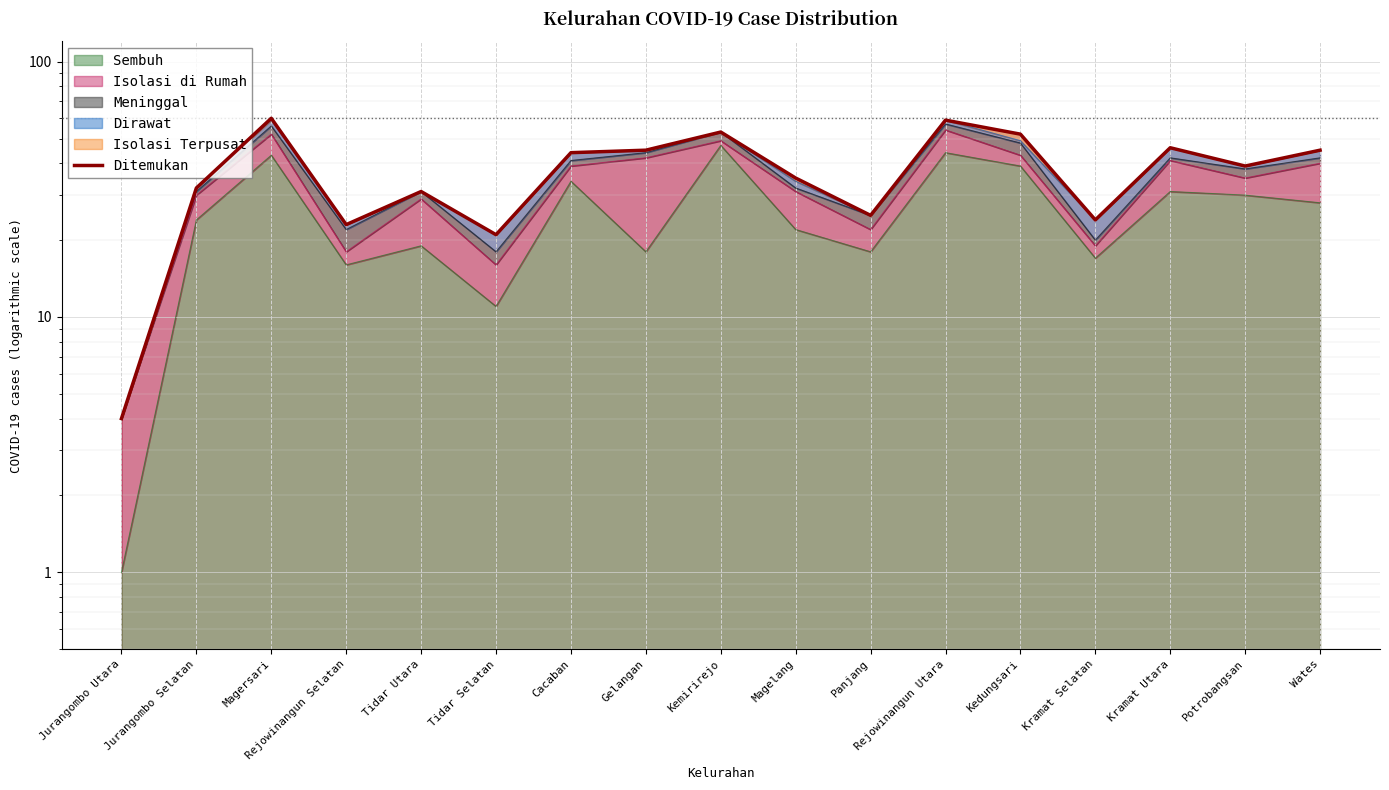

Rank the categories by value from lowest to highest.

Jurangombo Utara, Tidar Selatan, Rejowinangun Selatan, Kramat Selatan, Panjang, Tidar Utara, Jurangombo Selatan, Magelang, Potrobangsan, Cacaban, Gelangan, Wates, Kramat Utara, Kedungsari, Kemirirejo, Rejowinangun Utara, Magersari